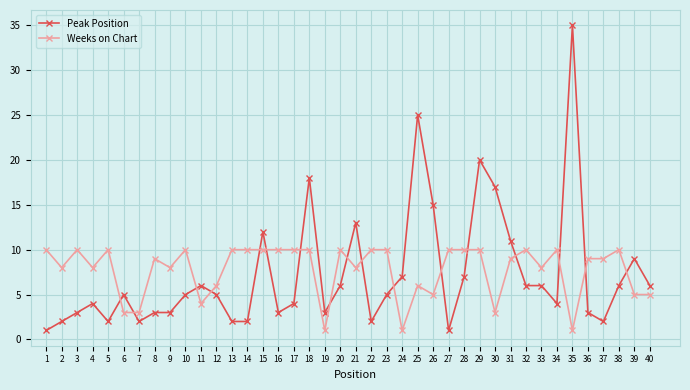

True or false: Peak Position has a value of 20 at 29.

True